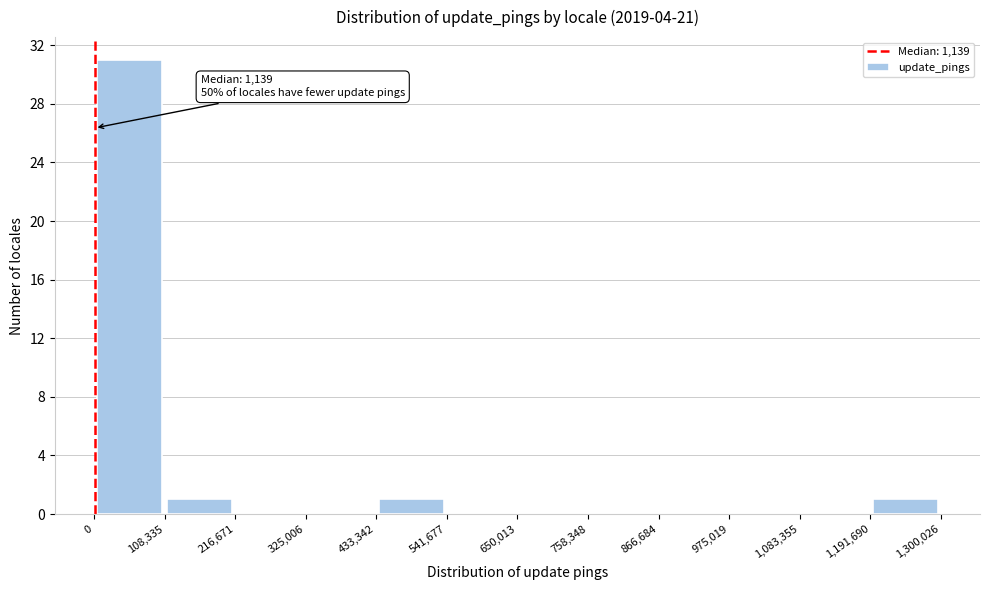

Over which range of the x-axis is the bar tallest?

0 to 108,335